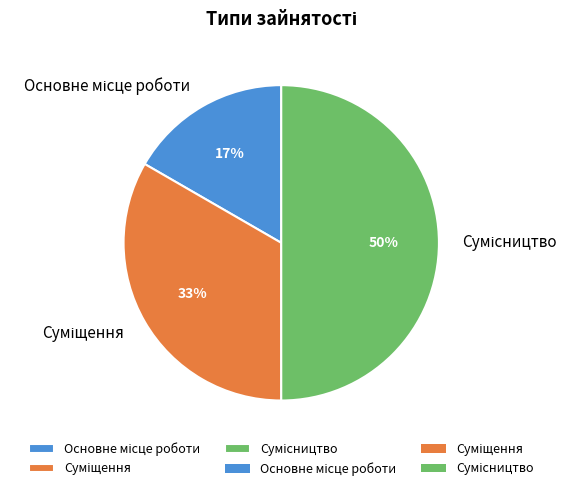

To the nearest percent, what is the average slice percentage?

33%